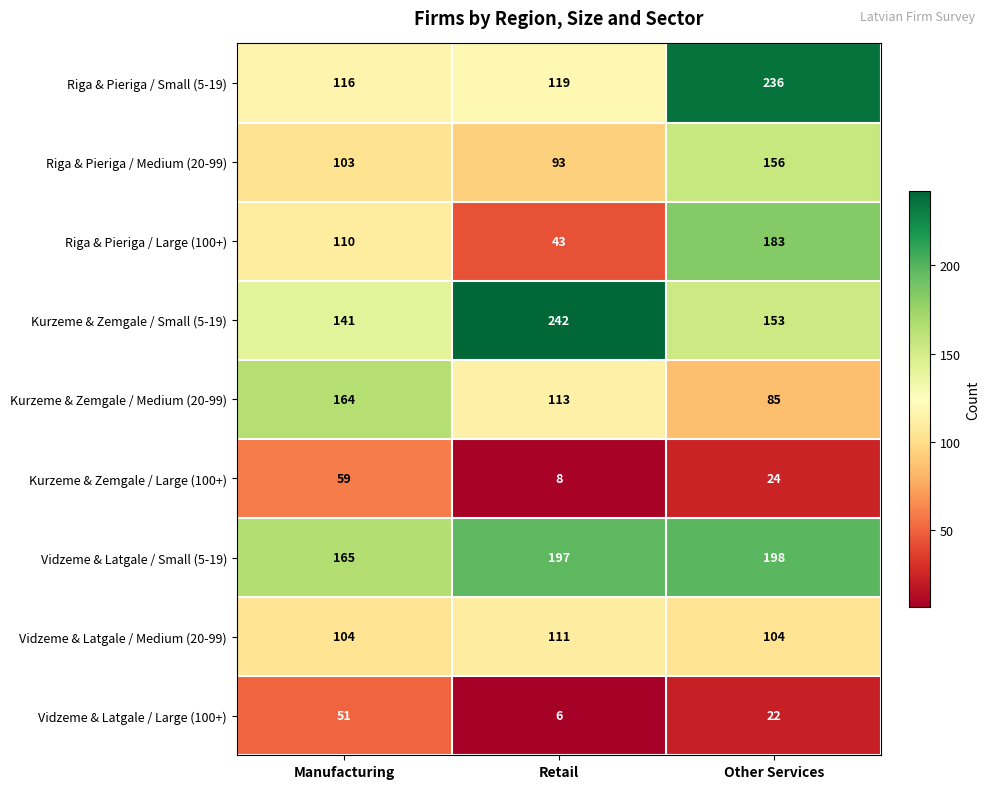

What is the difference between the maximum and second lowest values in the Vidzeme & Latgale / Large (100+) series?

29